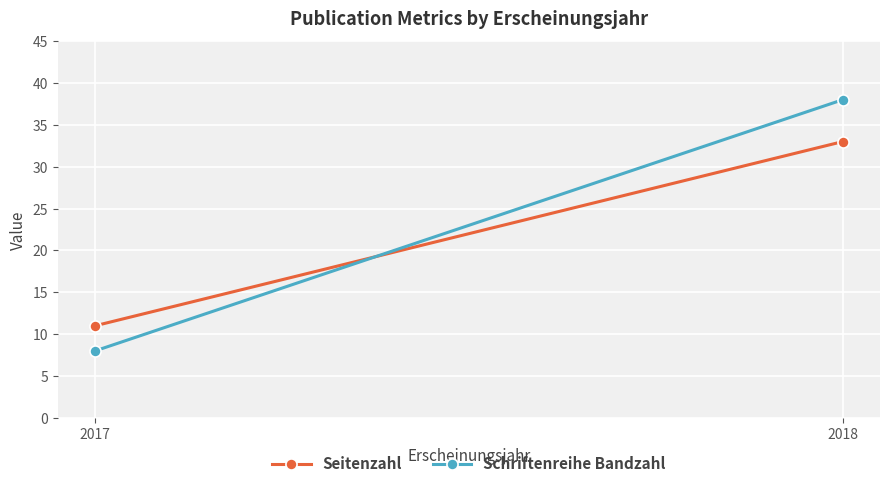

Is this an area chart (filled region under the line)?

No